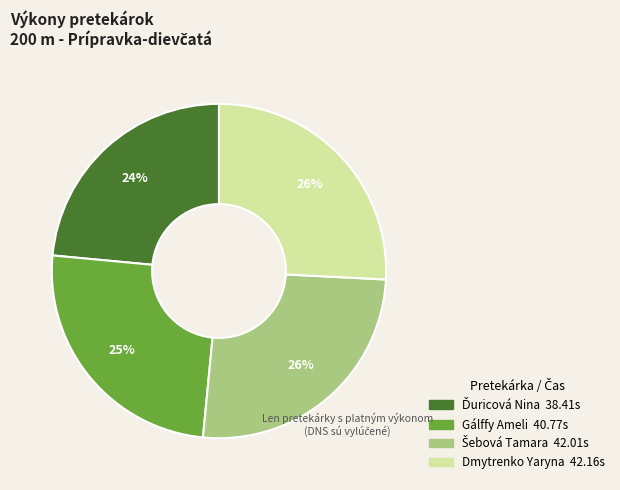

To the nearest percent, what is the average slice percentage?

25%